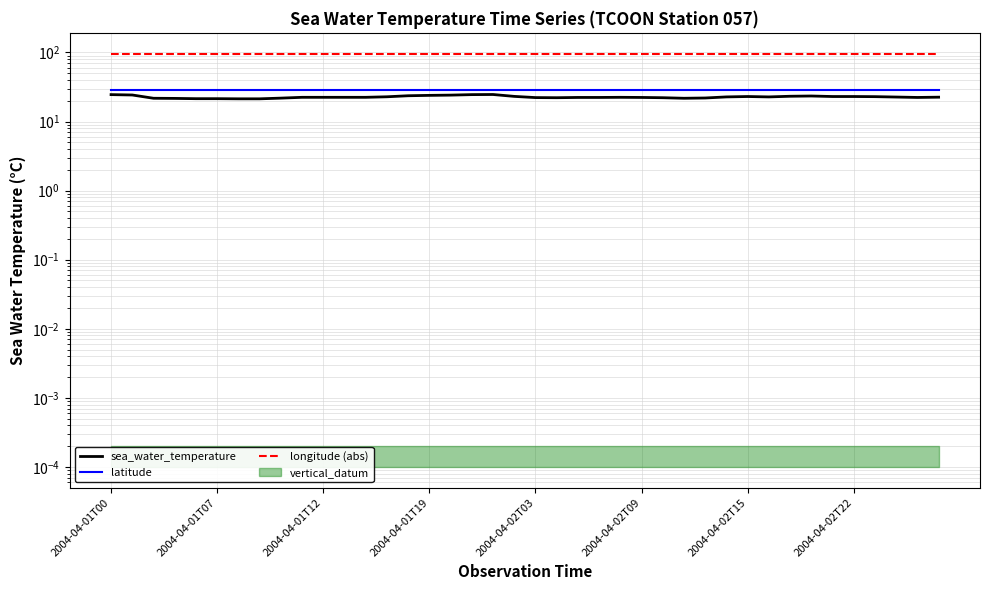

What is the highest value of the sea_water_temperature series?

24.6